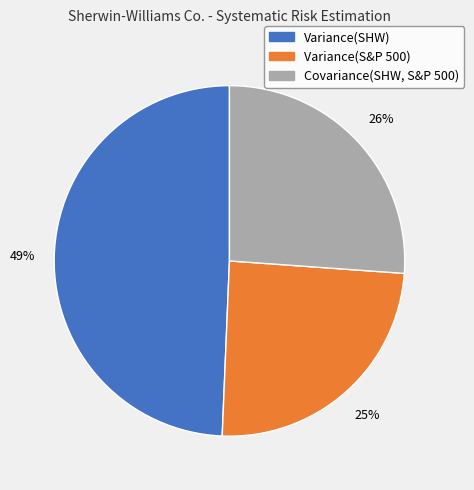

To the nearest percent, what portion does Covariance(SHW, S&P 500) represent?

26%